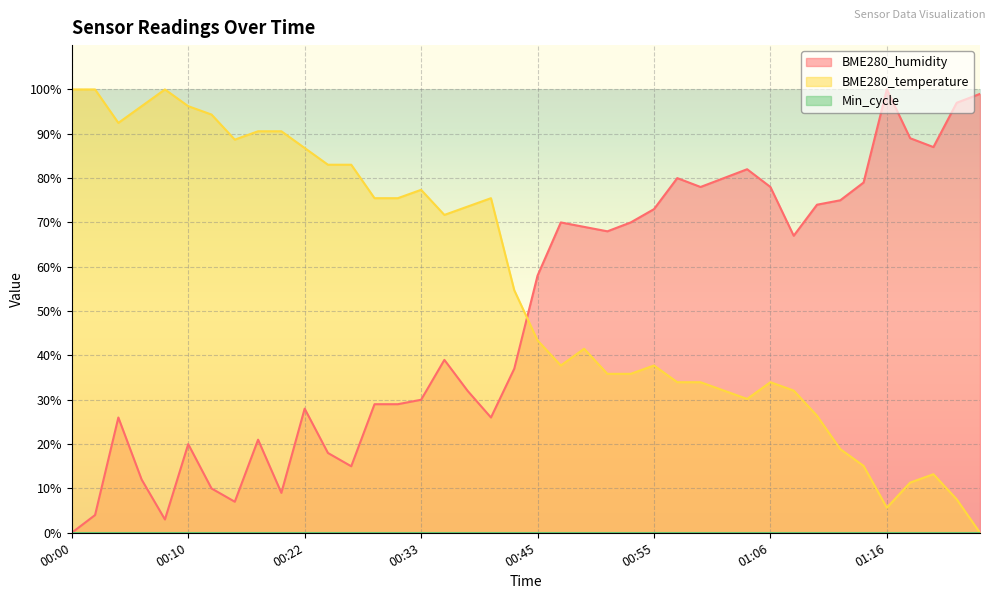

Rank the series at 01:08 from lowest to highest value.

BME280_temperature, BME280_humidity